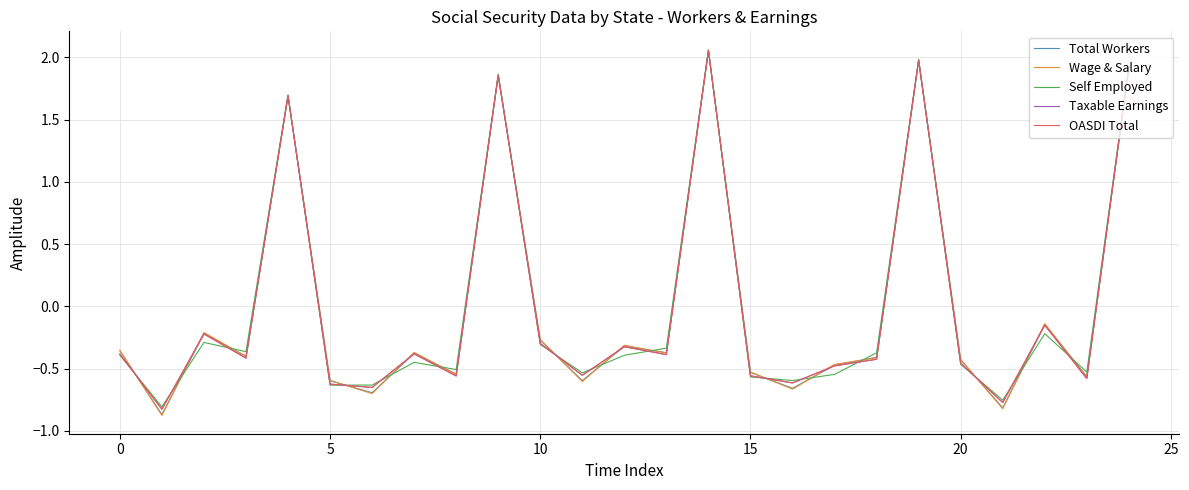

What is the minimum value shown in the chart?

-0.9